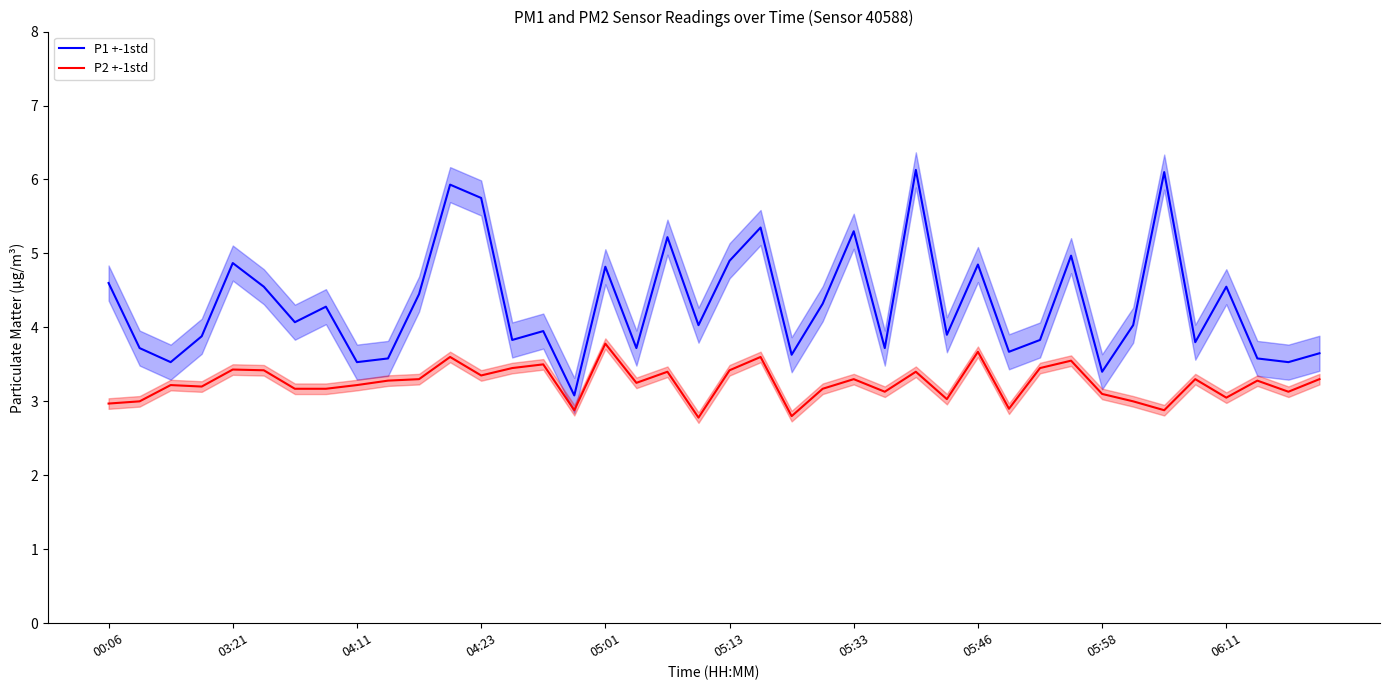

At which category is the sum across all series the highest?

11